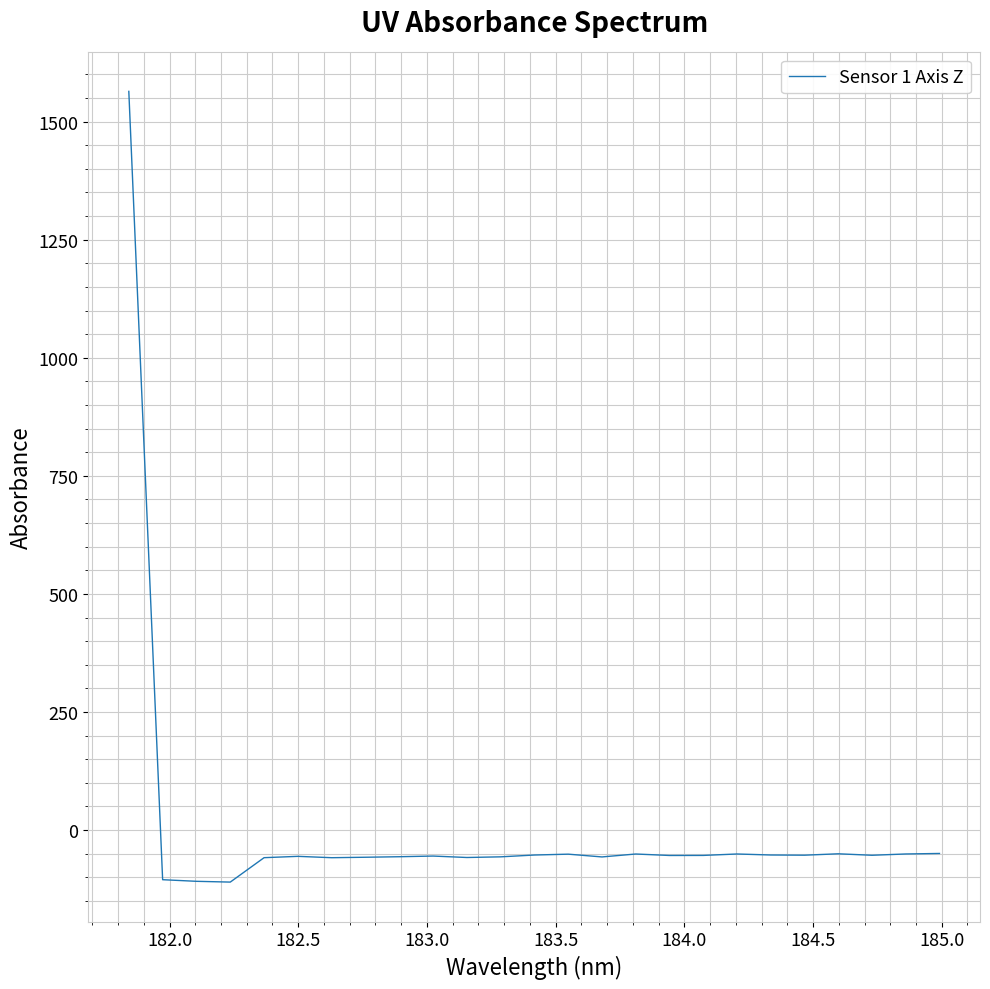

What is the greatest value displayed?

1564.1